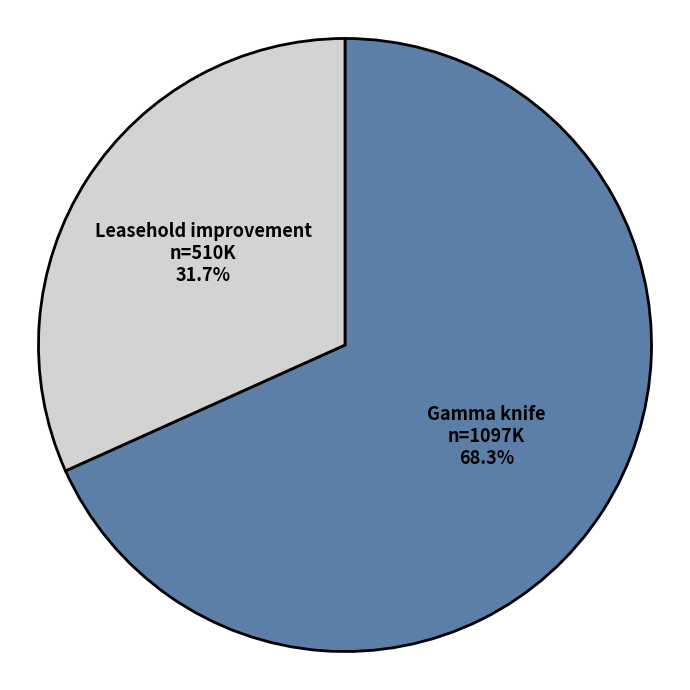

Does any single category account for the majority?

Yes